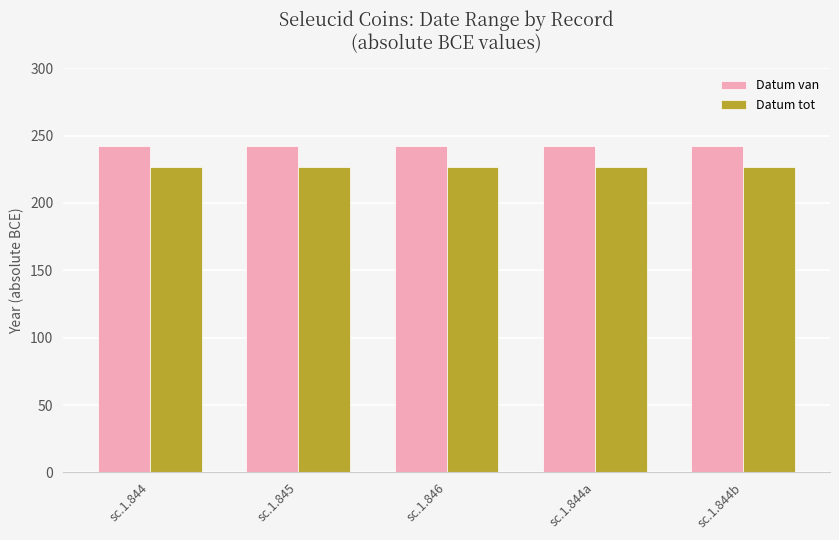

Which series has the largest total across all categories?

Datum van